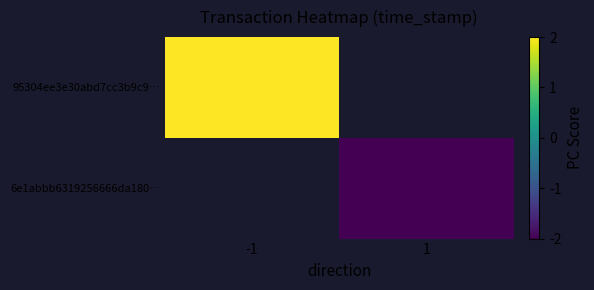

Is the value of 95304ee3e30abd7cc3b9c9… at -1 greater than the value of 6e1abbb6319256666da180… at 1?

Yes